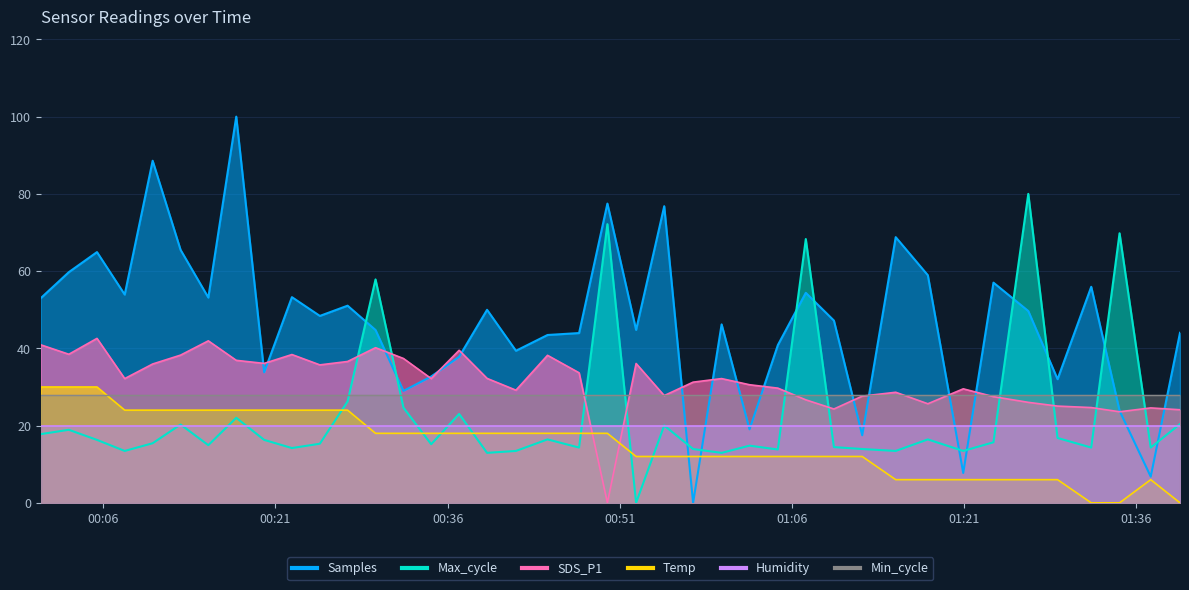

Rank the categories by Temp value from highest to lowest.

2022/10/28 00:00:33, 2022/10/28 00:03:00, 2022/10/28 00:05:27, 2022/10/28 00:07:52, 2022/10/28 00:10:18, 2022/10/28 00:12:44, 2022/10/28 00:15:09, 2022/10/28 00:17:35, 2022/10/28 00:20:01, 2022/10/28 00:22:26, 2022/10/28 00:24:52, 2022/10/28 00:27:17, 2022/10/28 00:29:43, 2022/10/28 00:32:09, 2022/10/28 00:34:34, 2022/10/28 00:37:00, 2022/10/28 00:39:26, 2022/10/28 00:41:57, 2022/10/28 00:44:42, 2022/10/28 00:47:27, 2022/10/28 00:49:55, 2022/10/28 00:52:25, 2022/10/28 00:54:52, 2022/10/28 00:57:23, 2022/10/28 00:59:52, 2022/10/28 01:02:18, 2022/10/28 01:04:46, 2022/10/28 01:07:12, 2022/10/28 01:09:39, 2022/10/28 01:12:07, 2022/10/28 01:15:02, 2022/10/28 01:17:50, 2022/10/28 01:20:55, 2022/10/28 01:23:33, 2022/10/28 01:26:35, 2022/10/28 01:29:08, 2022/10/28 01:37:15, 2022/10/28 01:32:04, 2022/10/28 01:34:32, 2022/10/28 01:39:48